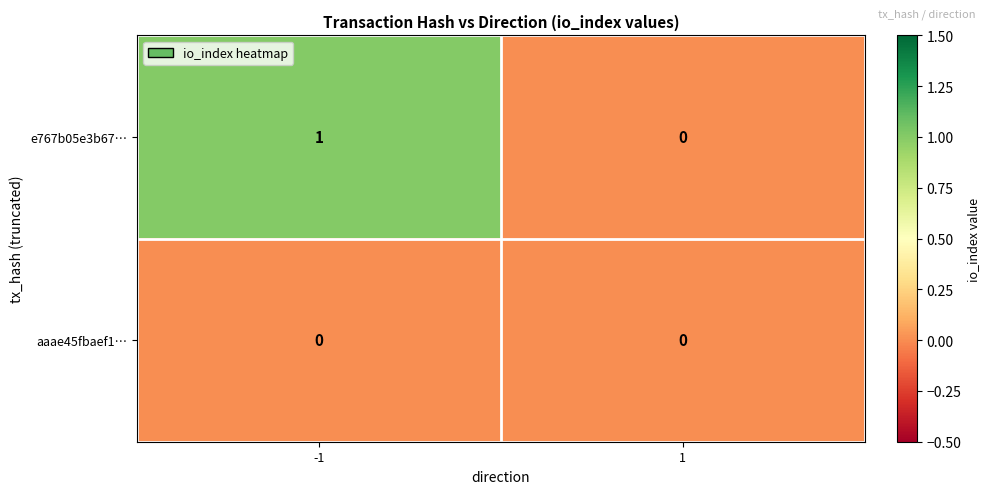

How many distinct data groups are displayed?

2